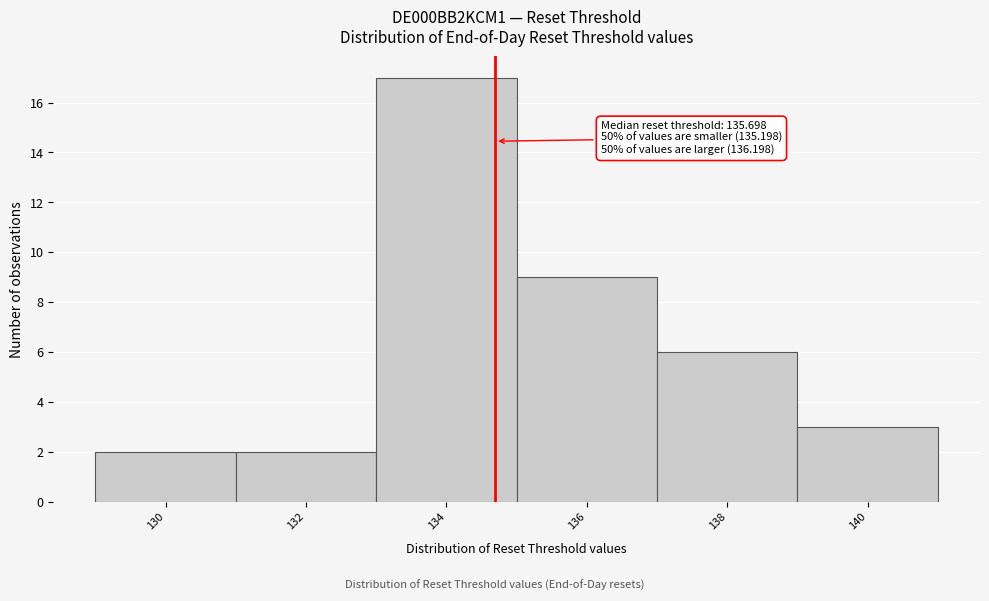

Reading left to right, list all the values displayed in this chart.

130=2	132=2	134=17	136=9	138=6	140=3